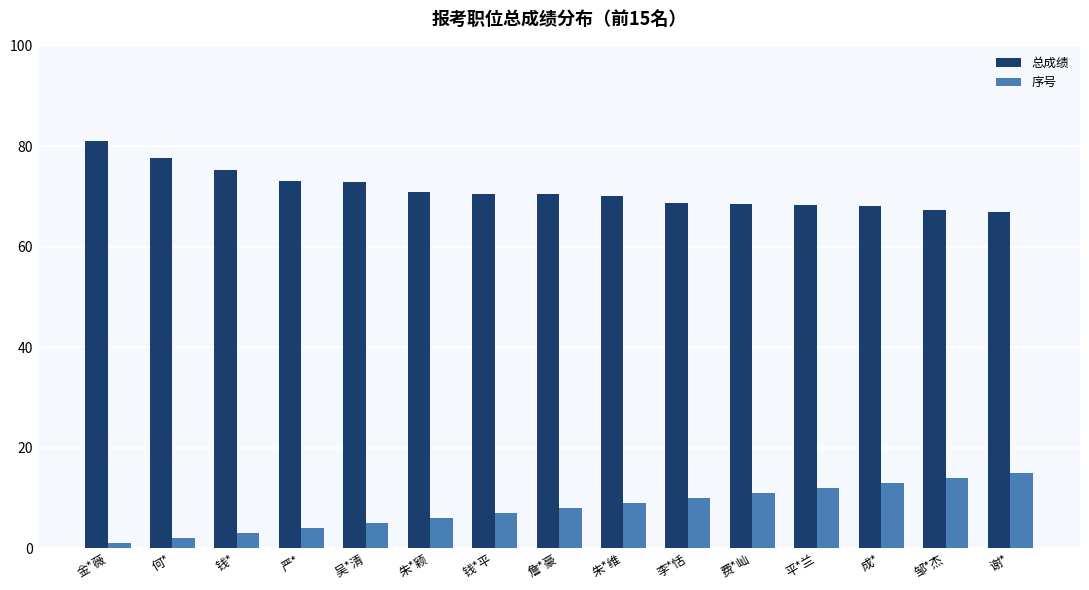

What is the highest value of the 序号 series?

15.0